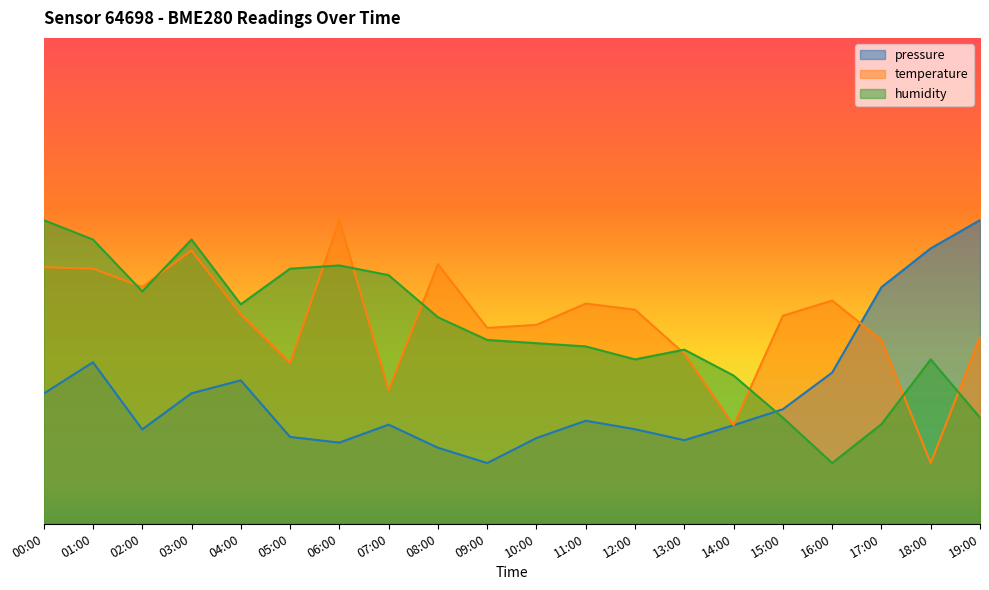

The value of temperature at 06:00 is 25.0. True or false?

True